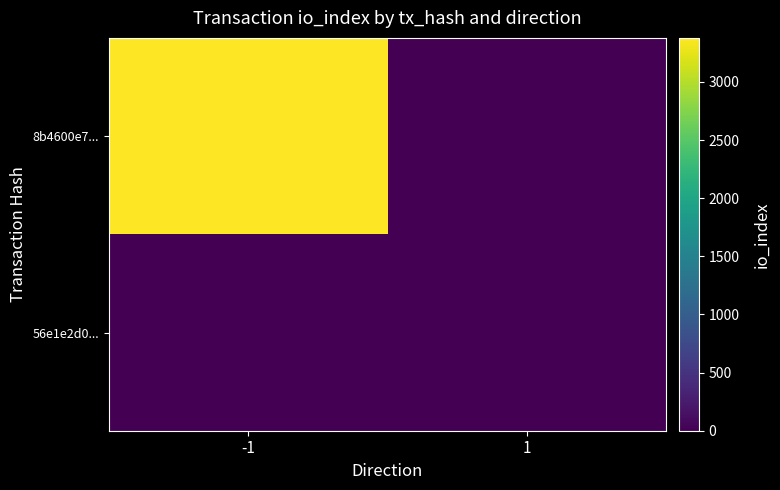

How many categories are shown in the chart?

2